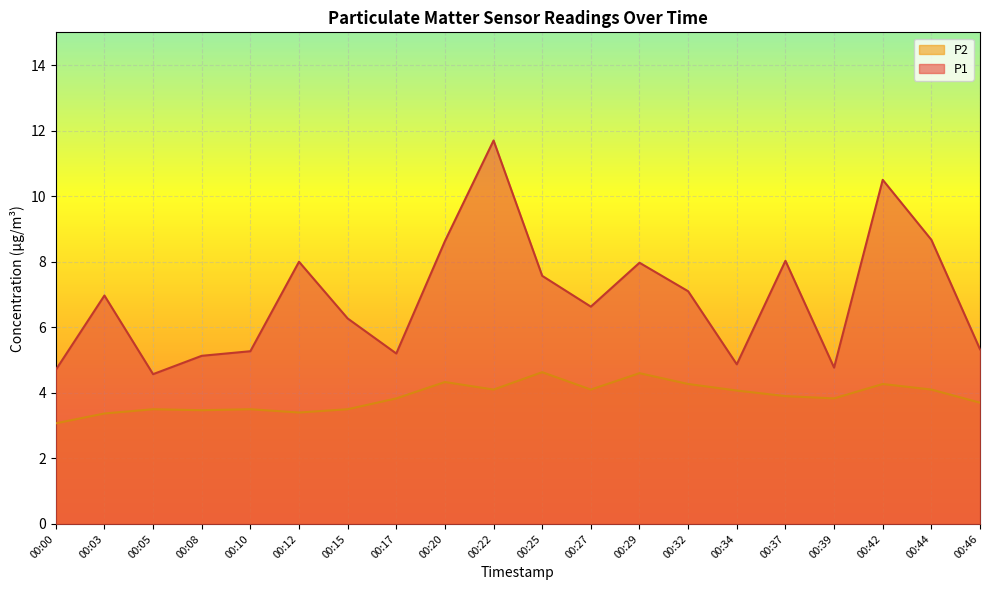

True or false: P1 has more than 1 interior local peaks.

True